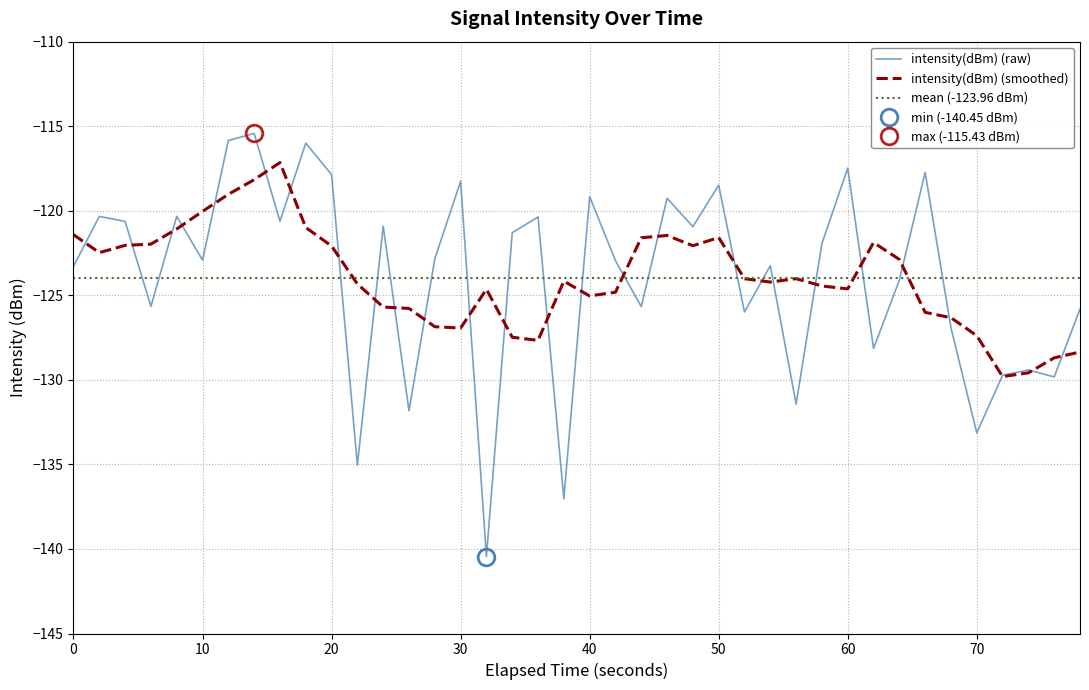

True or false: intensity(dBm) (smoothed) has a value of -124.6 at 60.

True